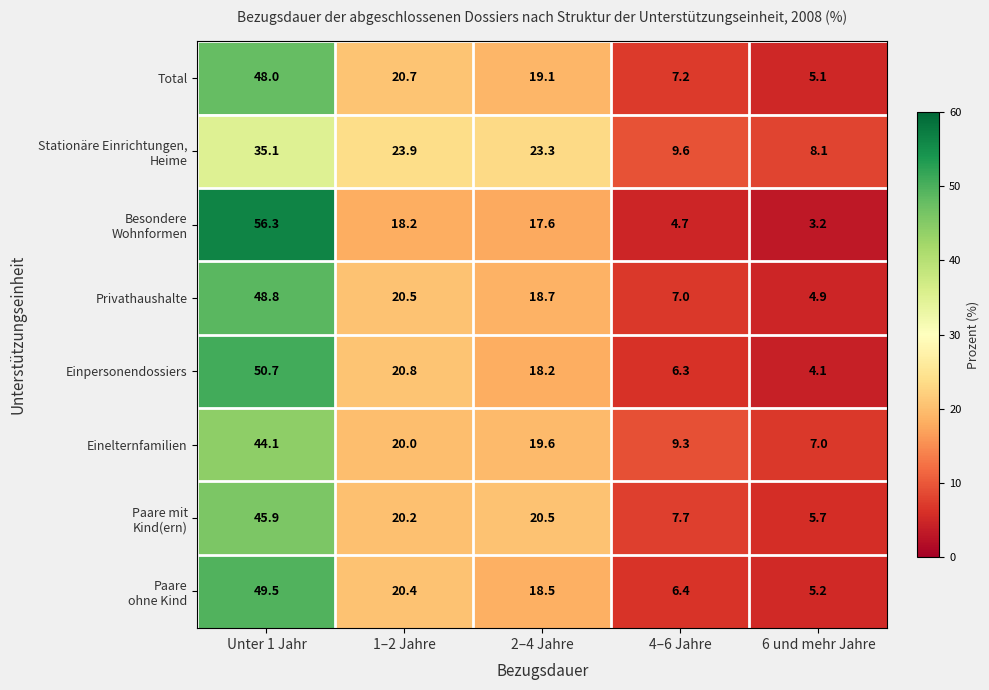

Between 1–2 Jahre and 4–6 Jahre, which series saw the biggest shift?

Einpersonendossiers